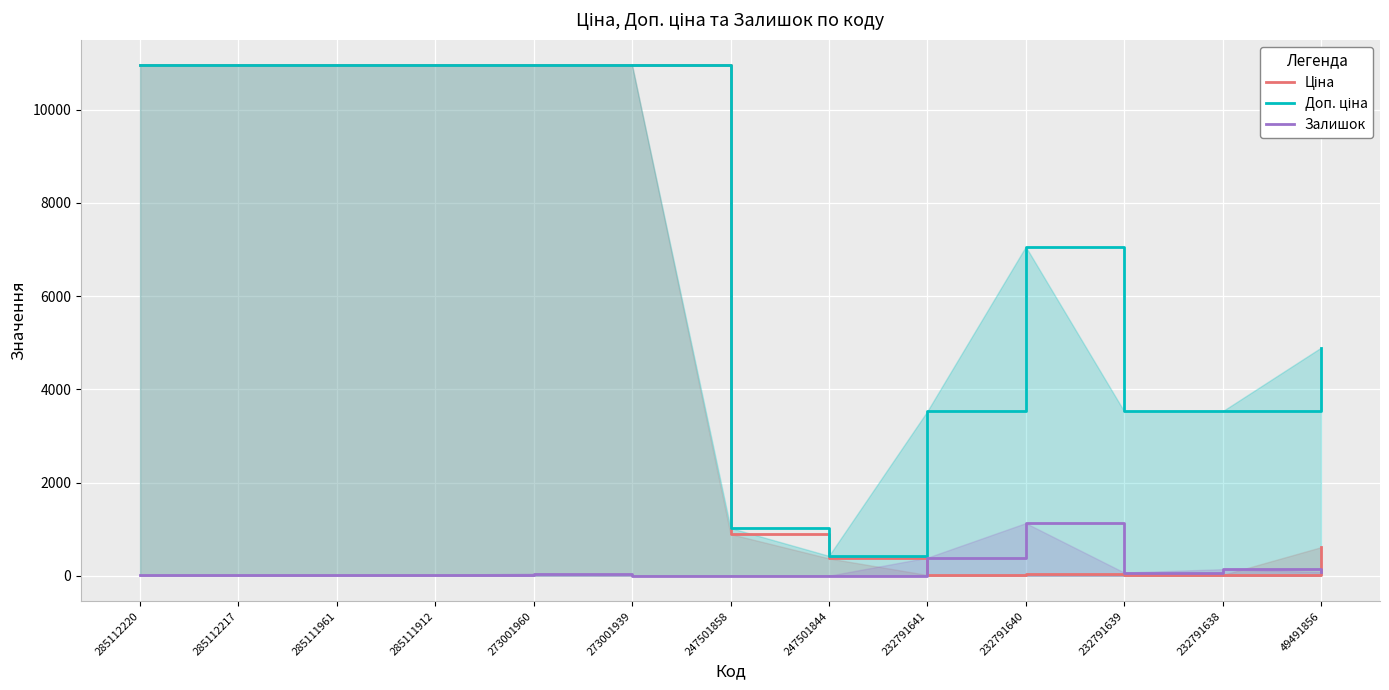

Which series has the widest spread of values?

Ціна